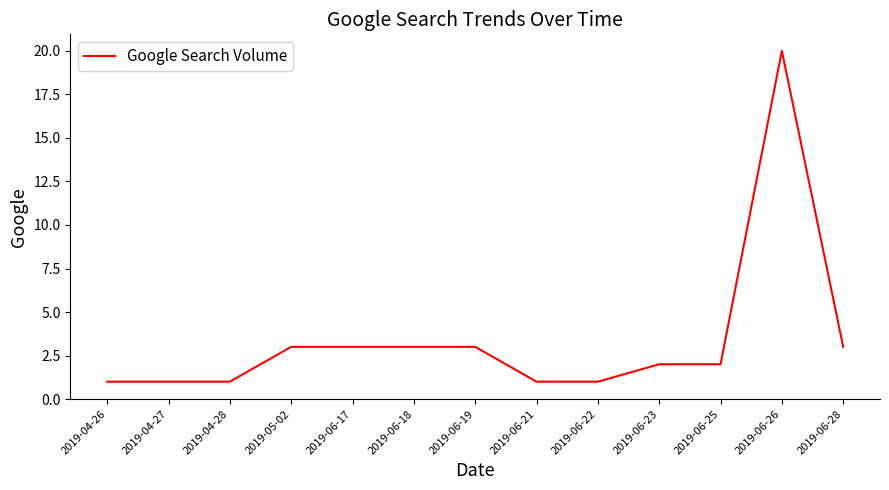

What is the maximum value shown in the chart?

20